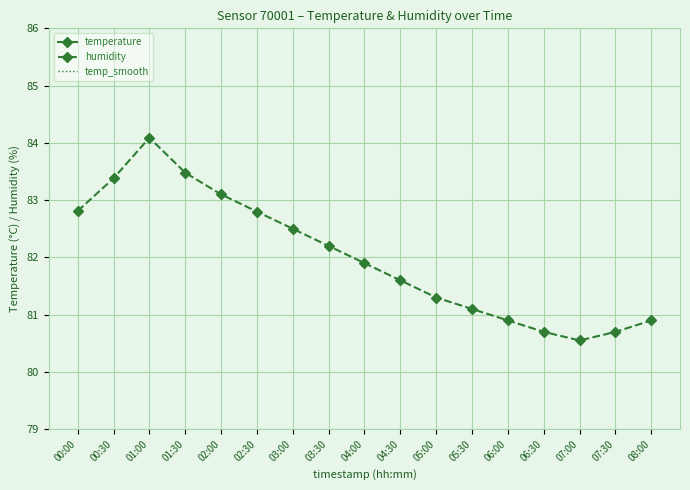

True or false: temp_smooth has a value of 17.7 at 04:30.

True